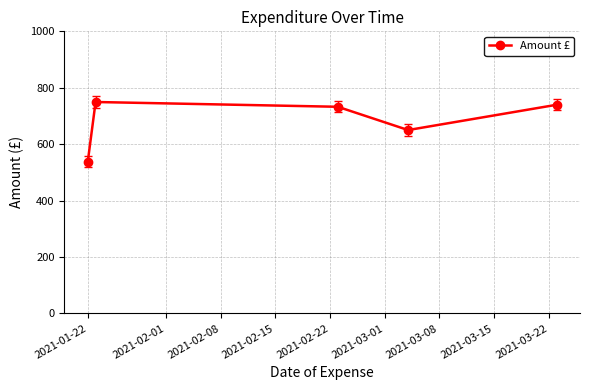

What is the value of the 4th point from the left?

650.0